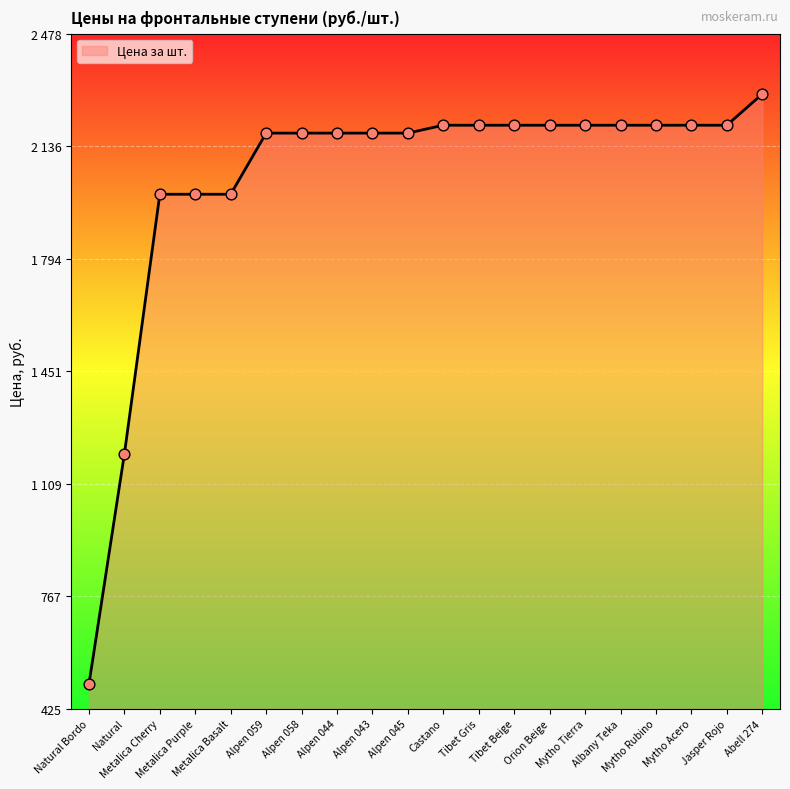

Between Metalica Basalt and Tibet Beige, which is larger?

Tibet Beige